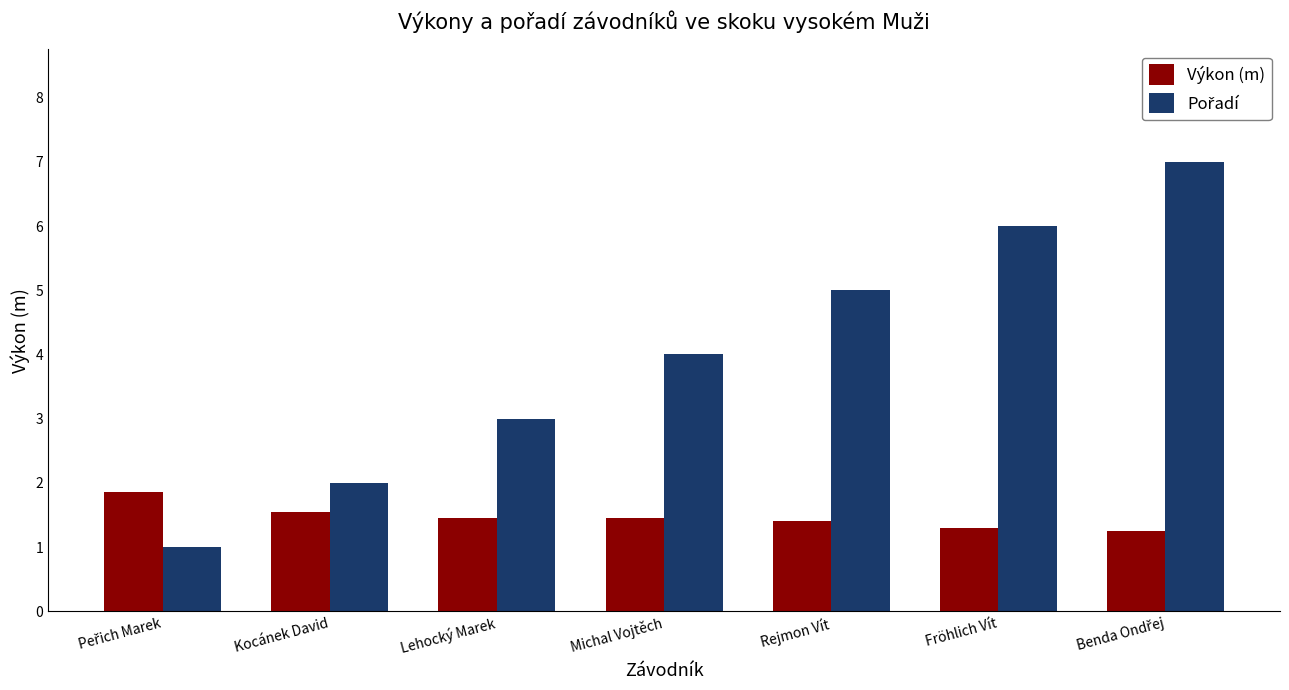

What is the total value across all series at Fröhlich Vít?

7.3